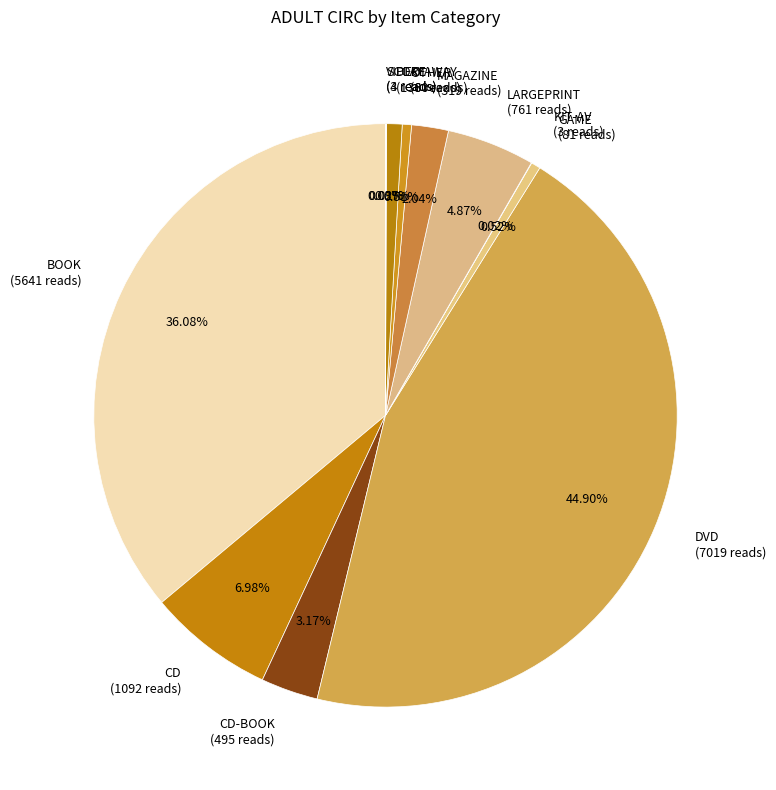

Between GAME (81 reads) and CD-BOOK (495 reads), which is larger?

CD-BOOK (495 reads)